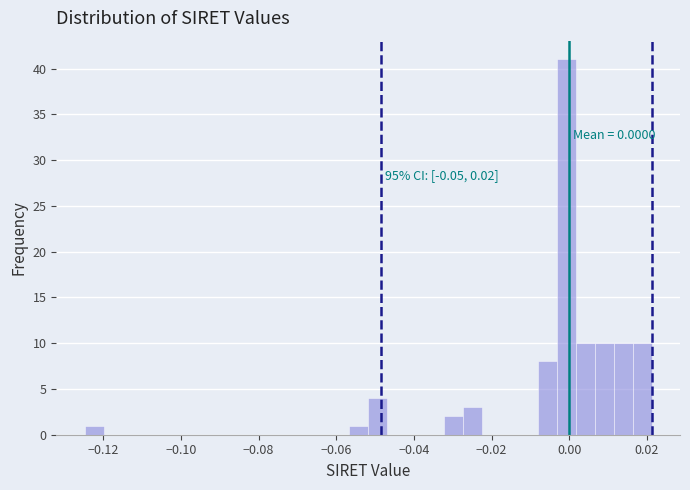

Read against the x-axis, roughly where is the centre of the tallest bar?

0.000